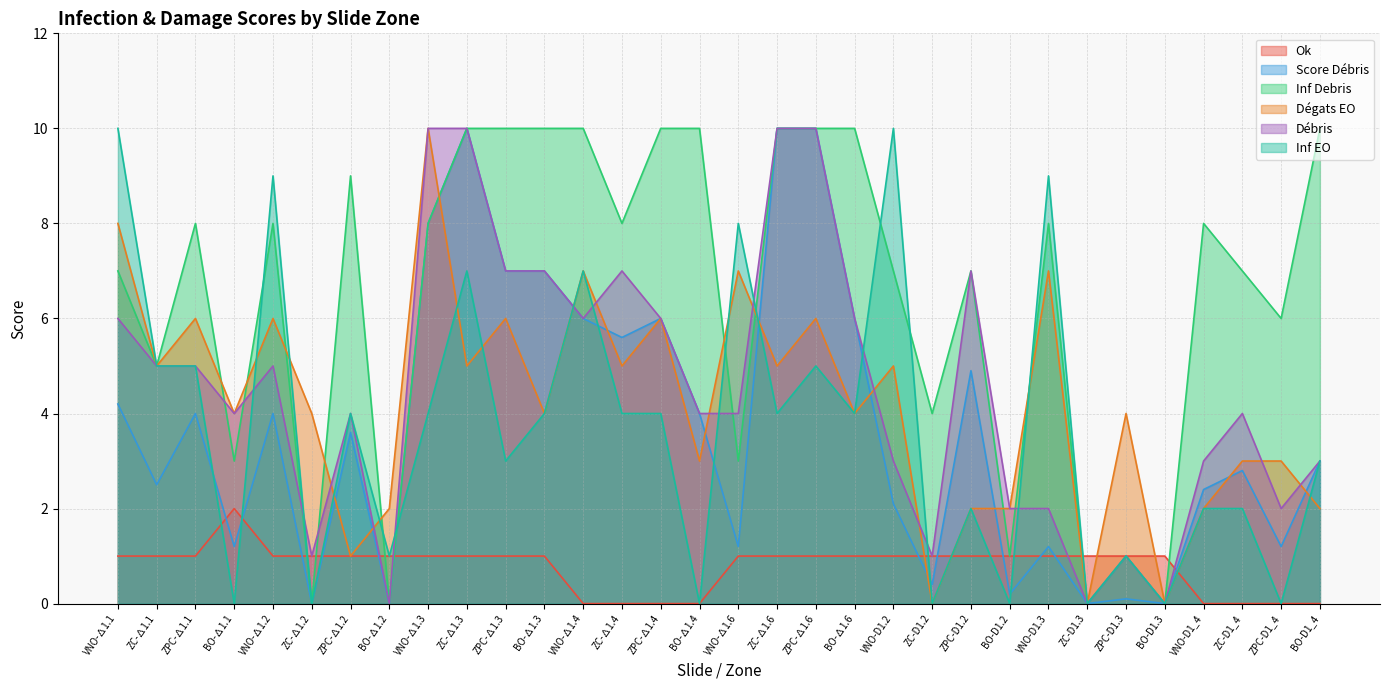

How many data points does each series have?

32